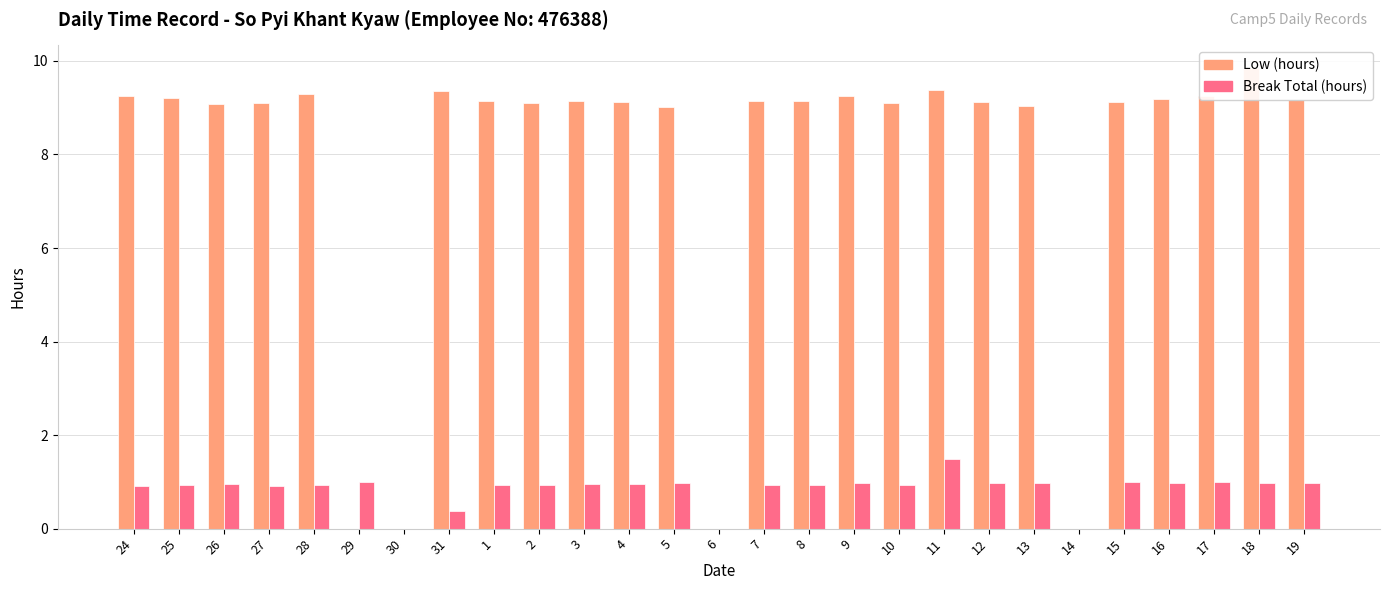

Is it true that Low (hours) equals 14.4 at 7?

False